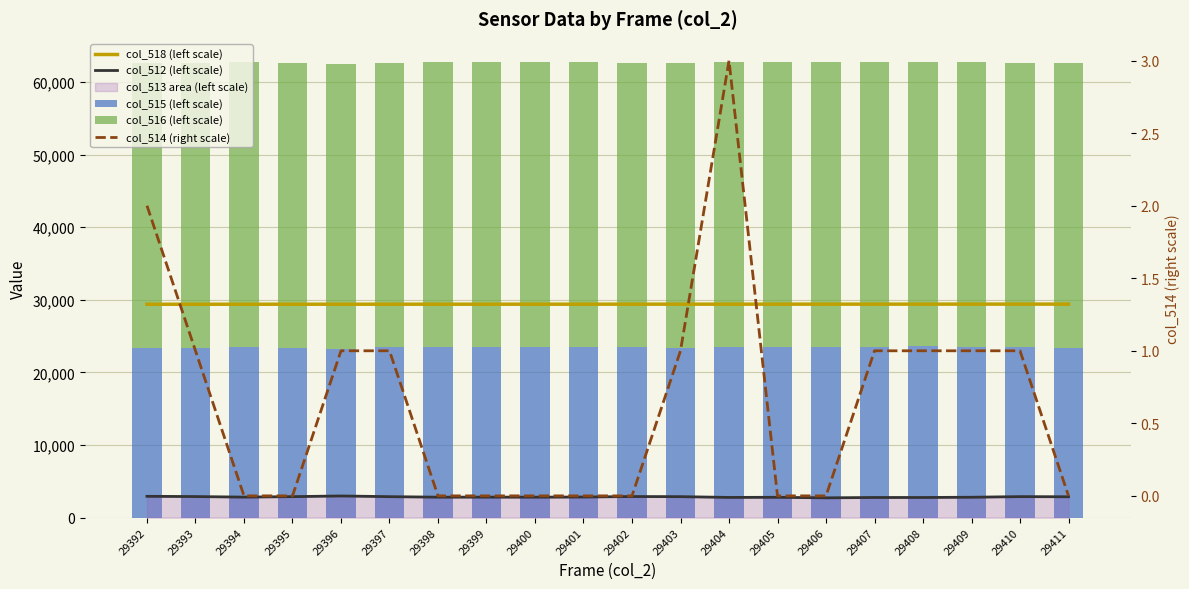

Read the col_514 (right scale) value at 29404.

3